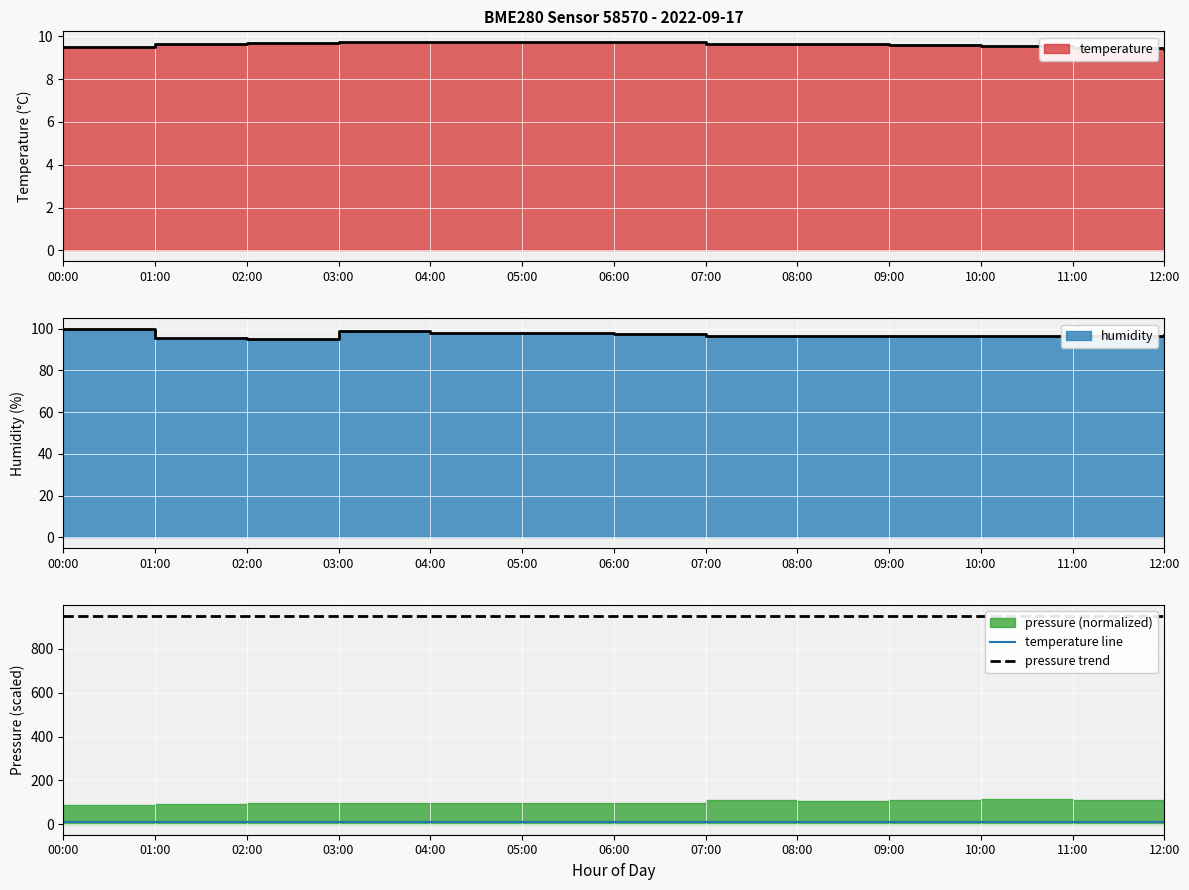

How many categories are shown in the chart?

13